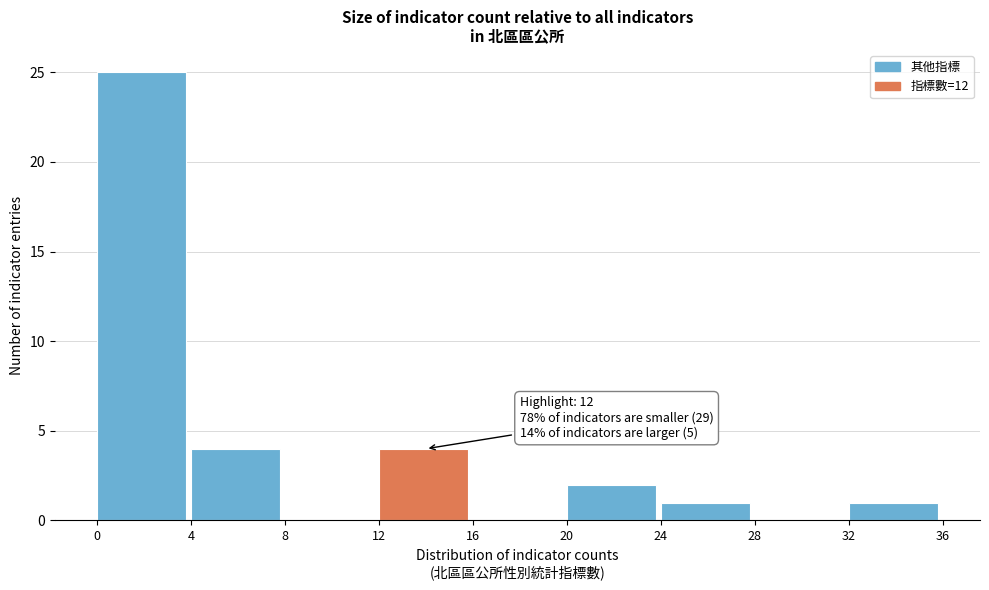

Over which range of the x-axis is the bar tallest?

0 to 4